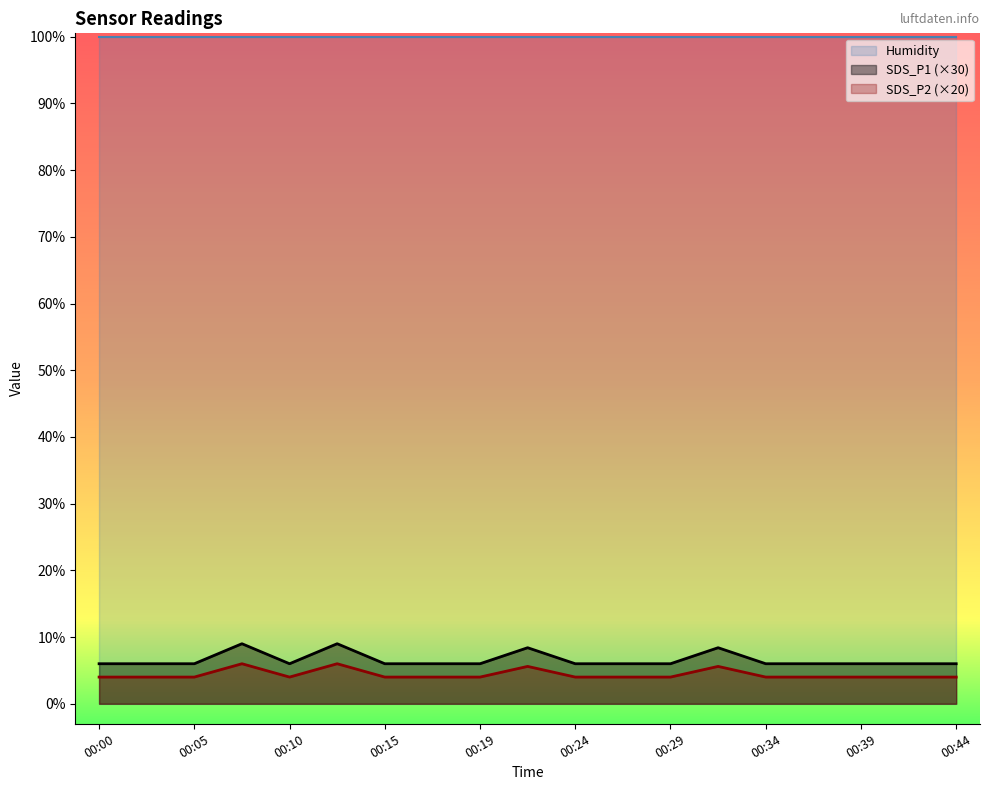

How many interior local peaks does the SDS_P2 series have?

4